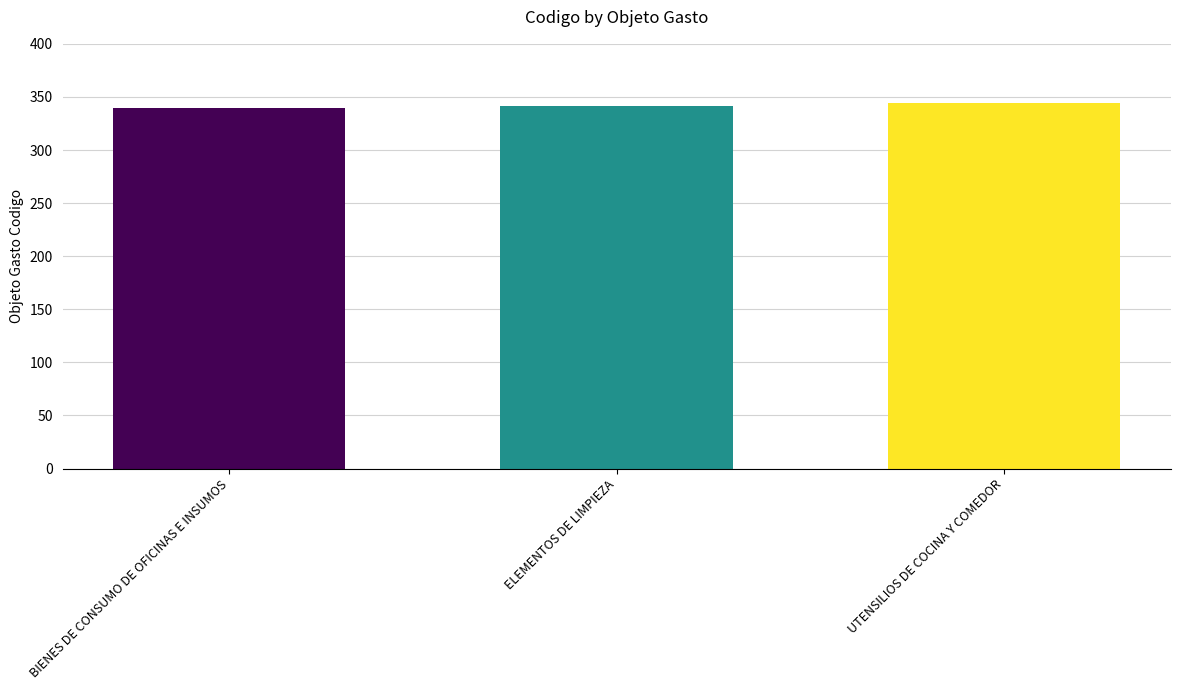

What is the smallest value displayed?

340